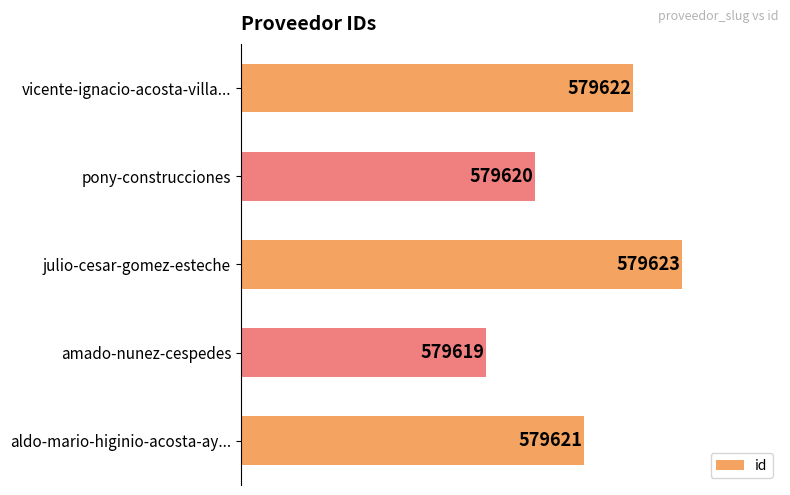

Are the bars horizontal?

Yes